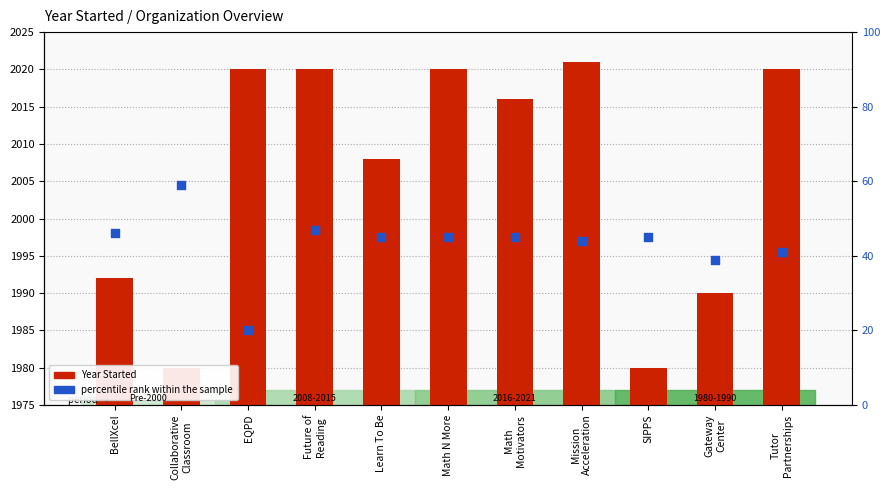

At how many categories does at least one series exceed 18?

11